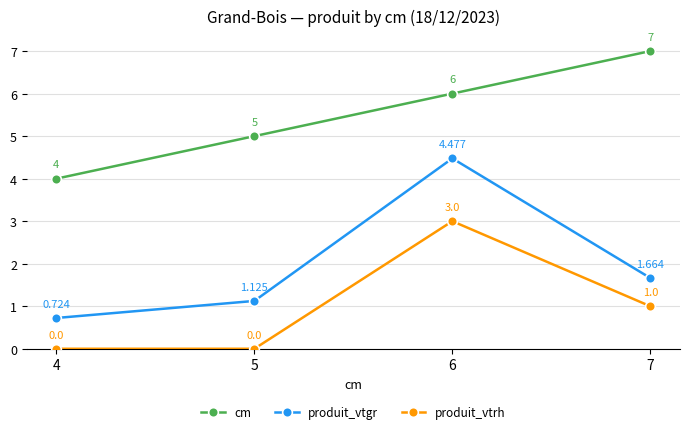

Which series has the largest total across all categories?

cm